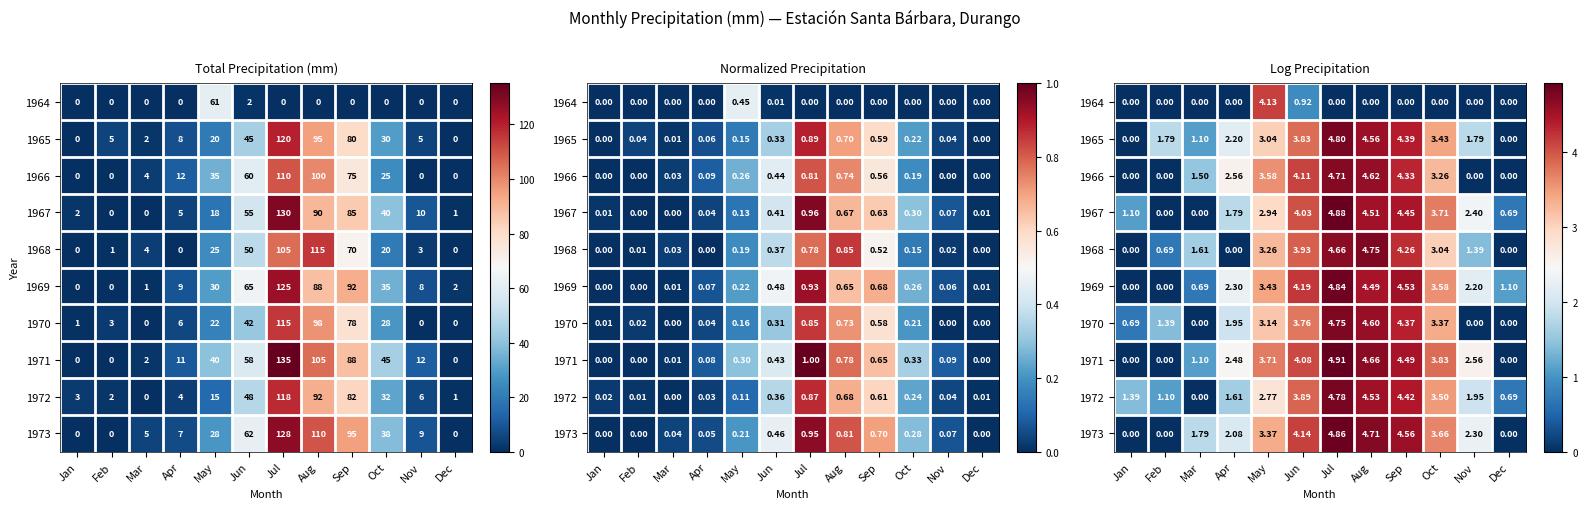

The value of 1969 at Dec is 1.5. True or false?

False